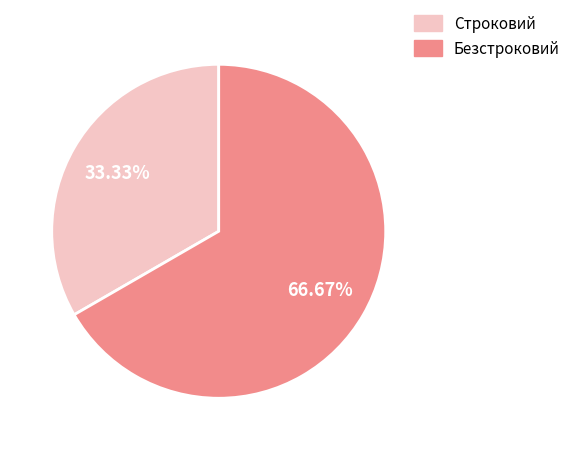

How many segments does this pie chart have?

2